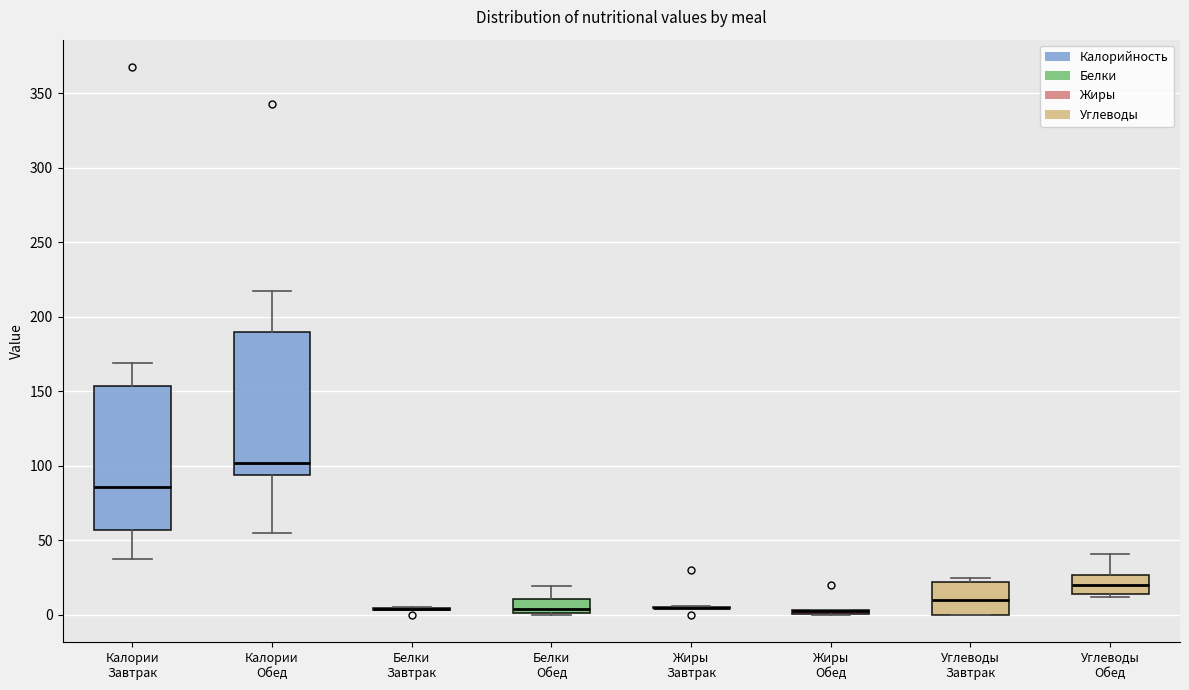

Reading left to right, transcribe this box plot: for each box, give where its median line is, the range the box spans, and where its two whiskers end, as read against the y-axis. The values are not printed on the chart, so give them approximately, as read against the axis.

Калории Завтрак: median 85, box 55 to 155, whiskers 40 to 170
Калории Обед: median 100, box 95 to 190, whiskers 55 to 215
Белки Завтрак: box collapsed to a line at 5, whiskers 5 to 5
Белки Обед: median 5, box 0 to 10, whiskers 0 to 20
Жиры Завтрак: box collapsed to a line at 5, whiskers 5 to 5
Жиры Обед: box collapsed to a line at 0, whiskers 0 to 5
Углеводы Завтрак: median 10, box 0 to 20, whiskers 0 to 25
Углеводы Обед: median 20, box 15 to 25, whiskers 10 to 40